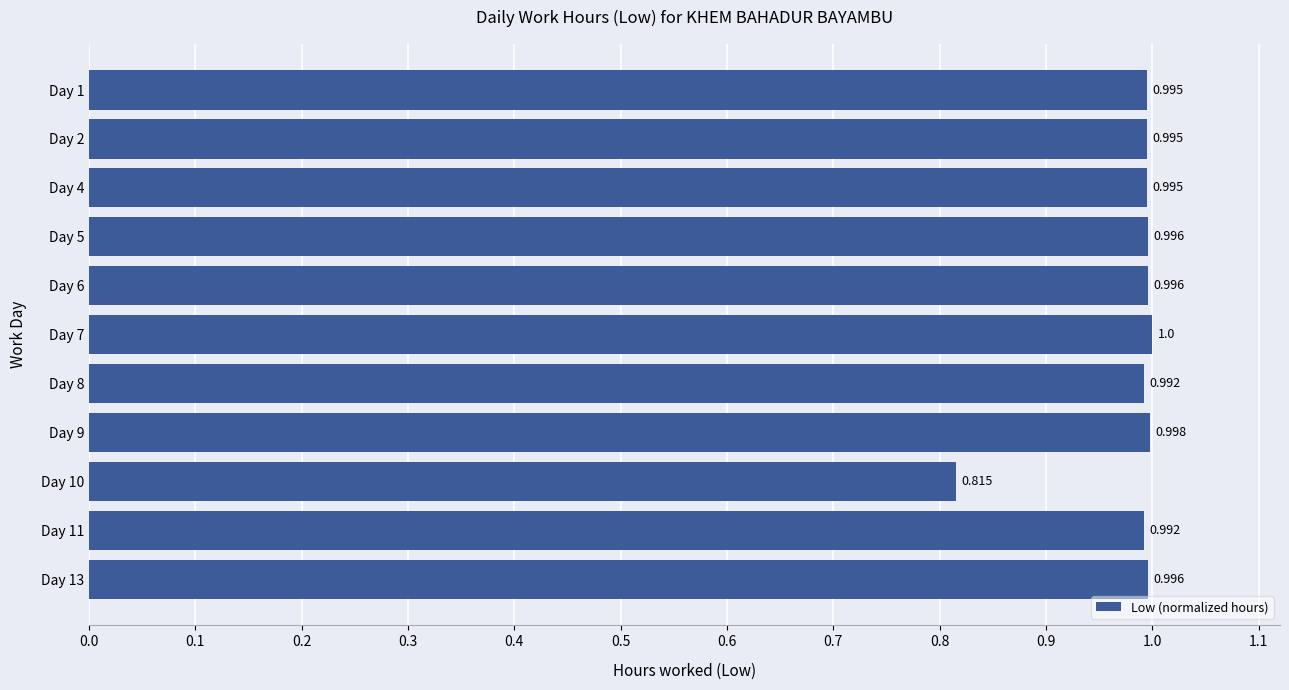

Count the number of data series in this chart.

1